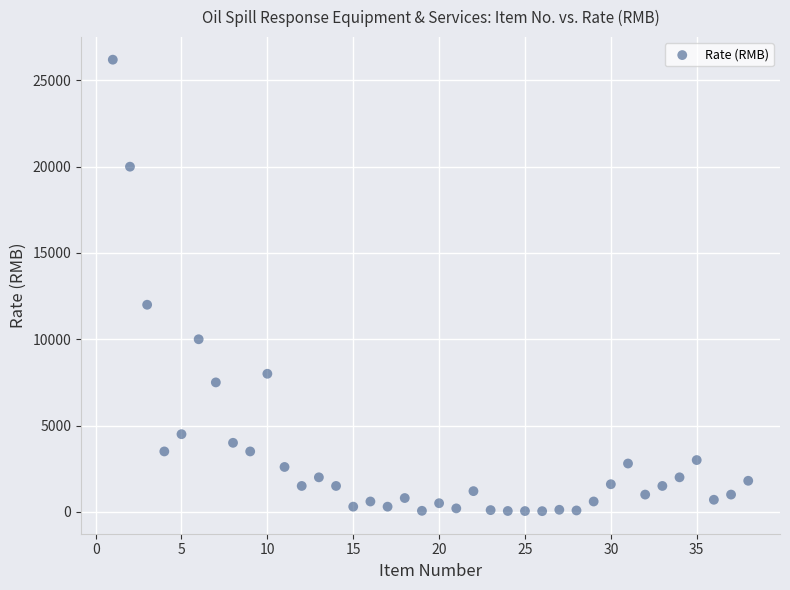

What Y value in the scatter plot is closest to 13120?

12000